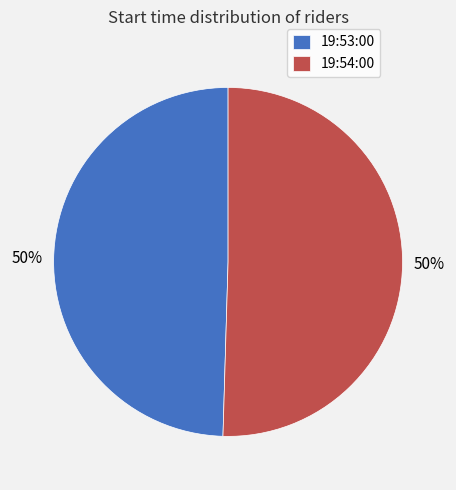

Count the number of slices in the pie.

2